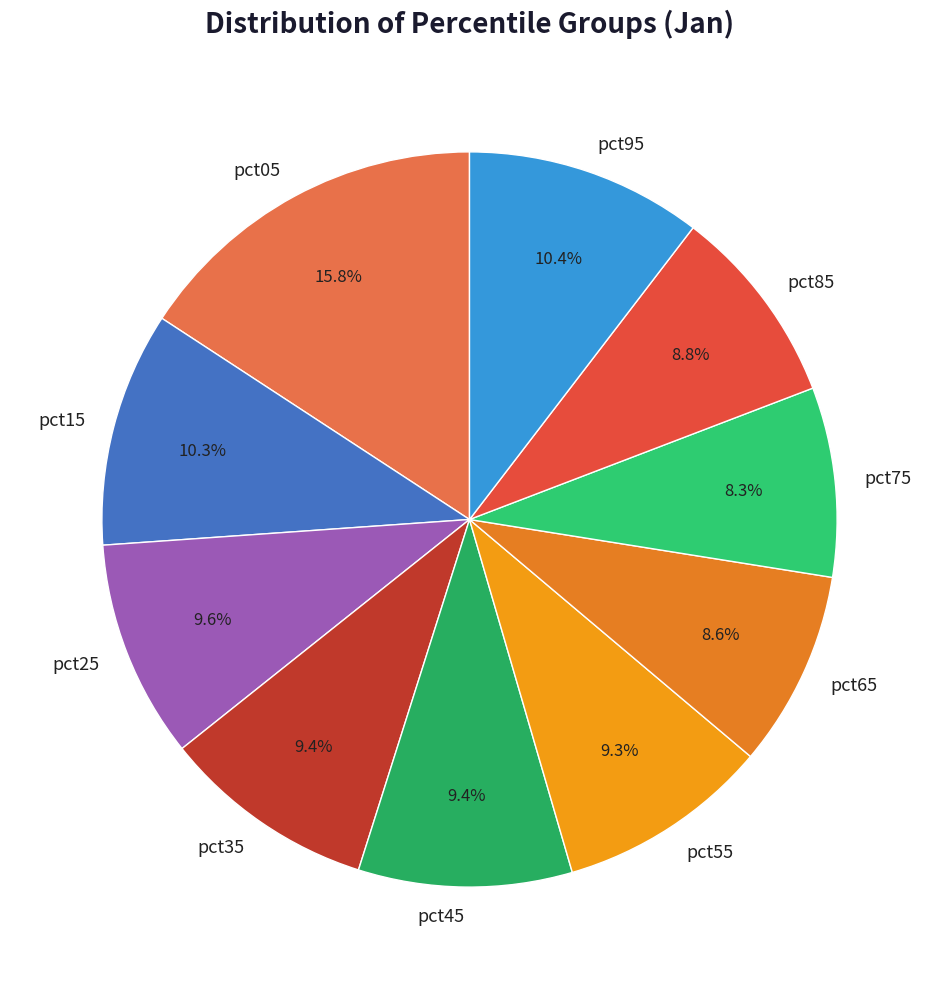

Between pct75 and pct25, which is larger?

pct25